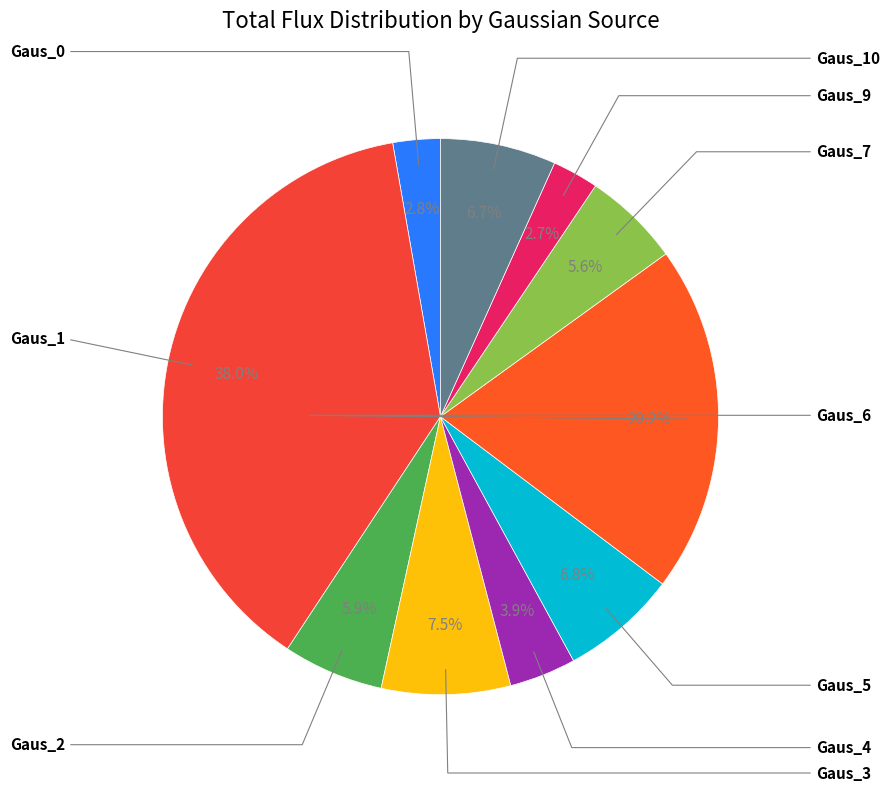

To the nearest percent, what is the difference between the largest and smallest slice percentages?

35%